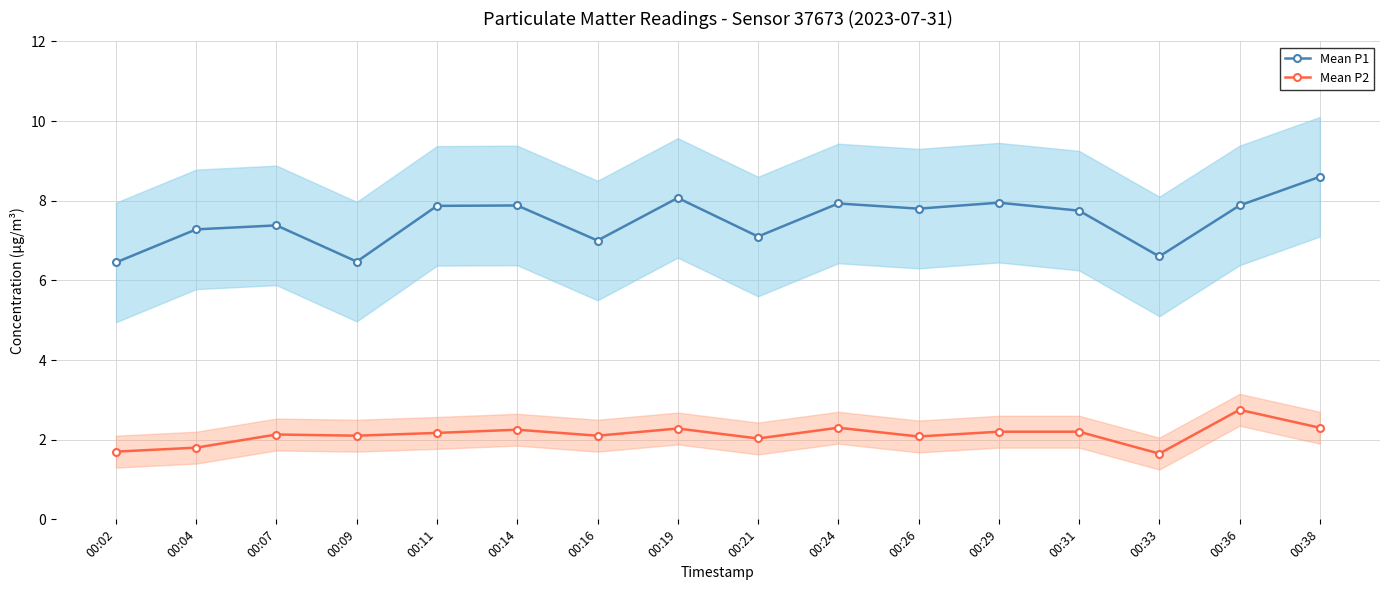

How many lines are shown in the chart?

2